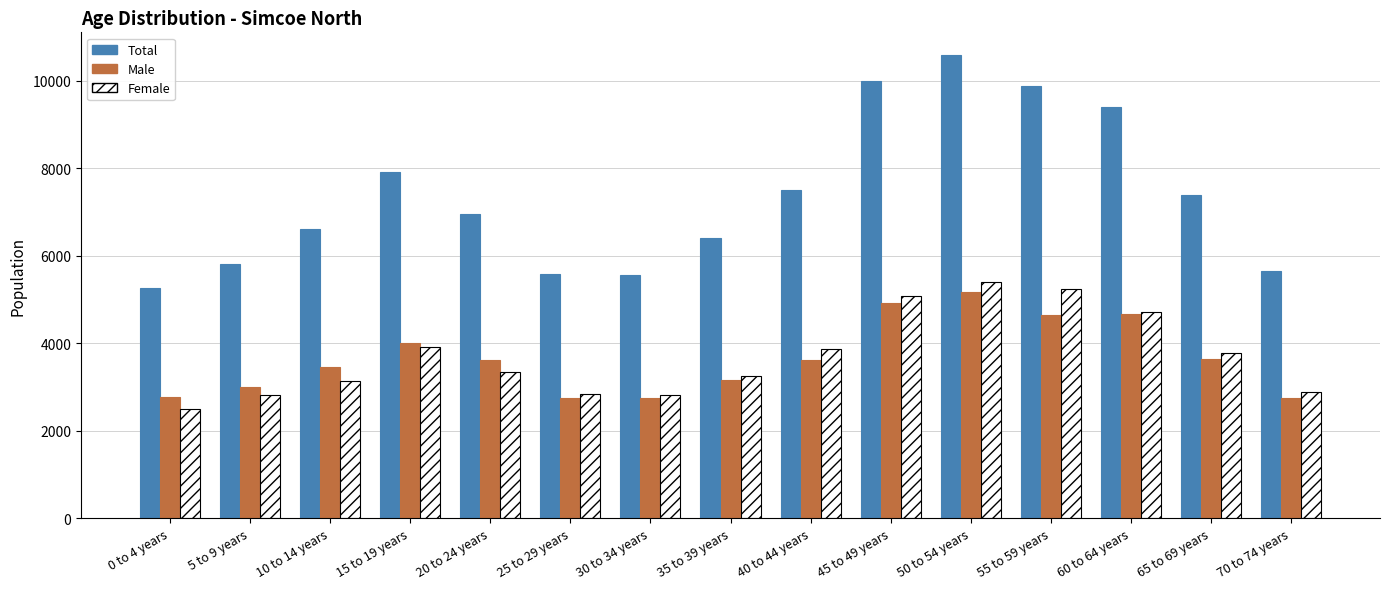

What is the difference between the maximum and minimum values in the Male series?

2425